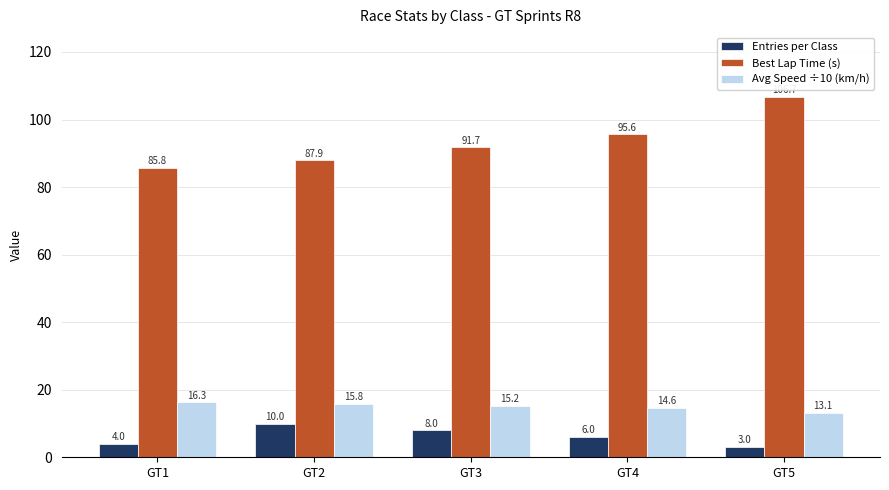

How many bars are there in total?

15